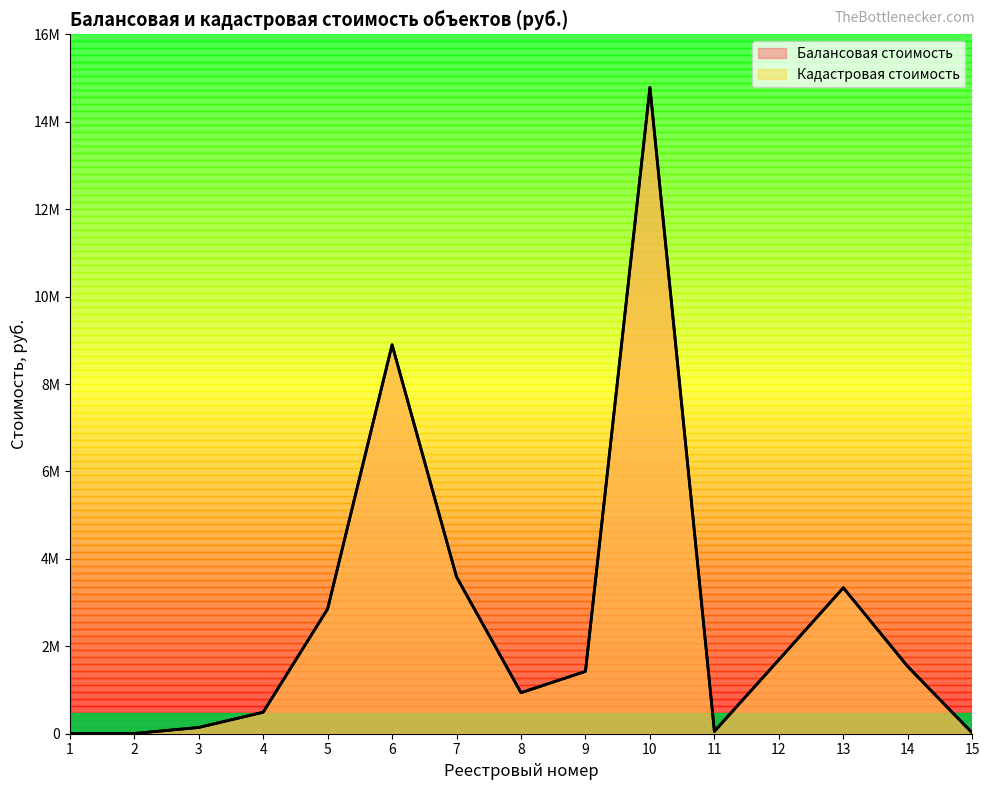

At which label is Кадастровая стоимость closest to 7394364?

6